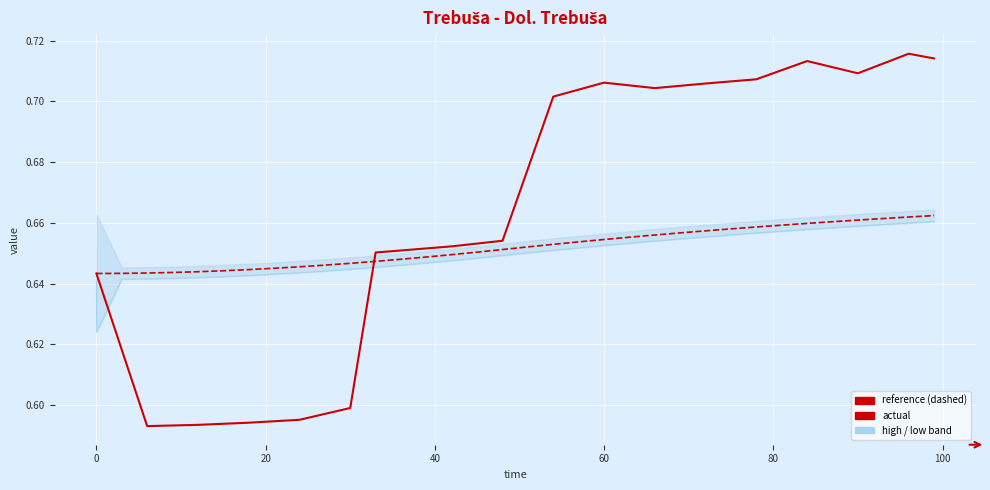

Read the low value at 40.

0.6